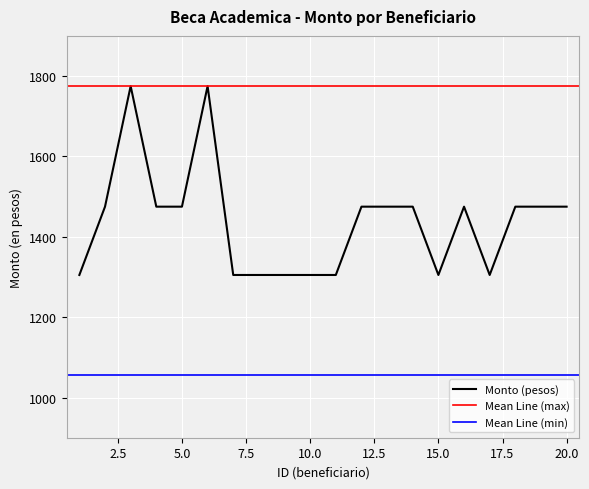

True or false: Mean Line (min) and Monto (pesos) intersect in this chart.

False